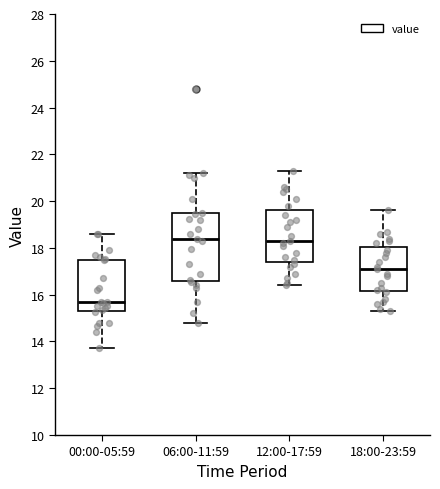

Which box has the lowest median line?

00:00-05:59